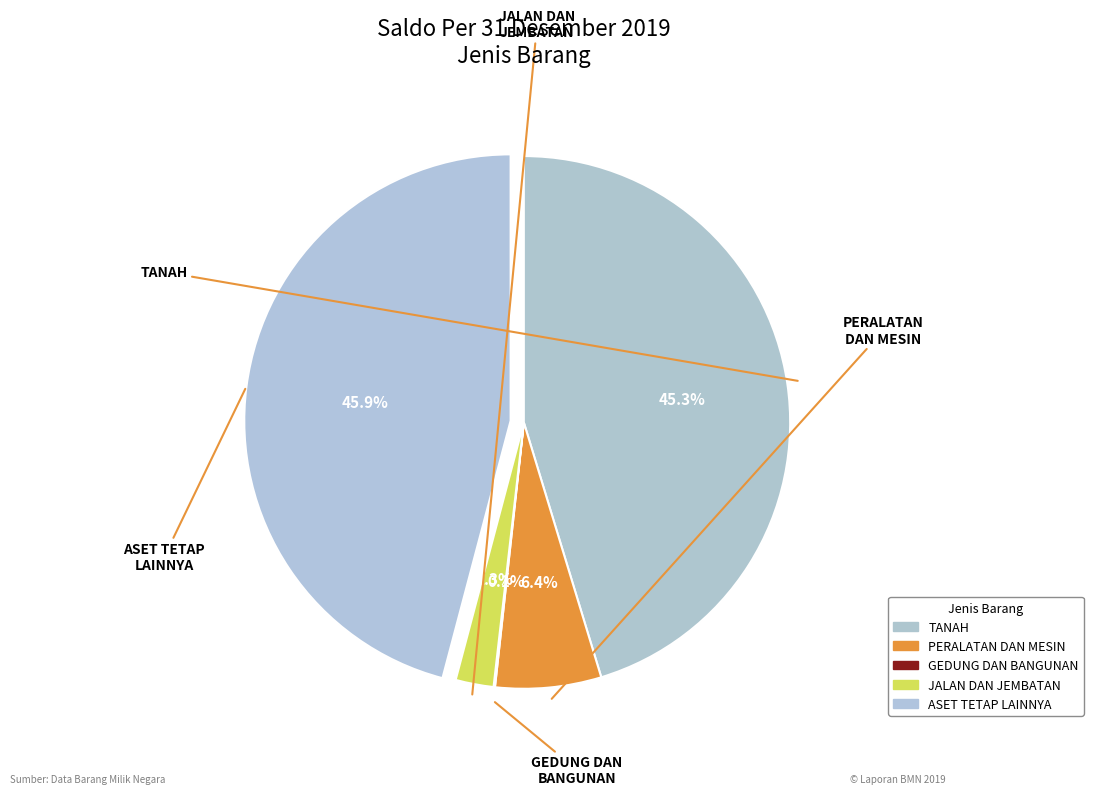

True or false: GEDUNG DAN BANGUNAN accounts for 0% of the total.

True